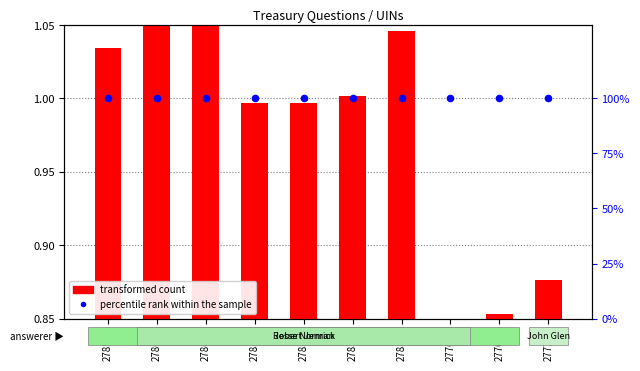

Which series has the largest total across all categories?

percentile rank within the sample